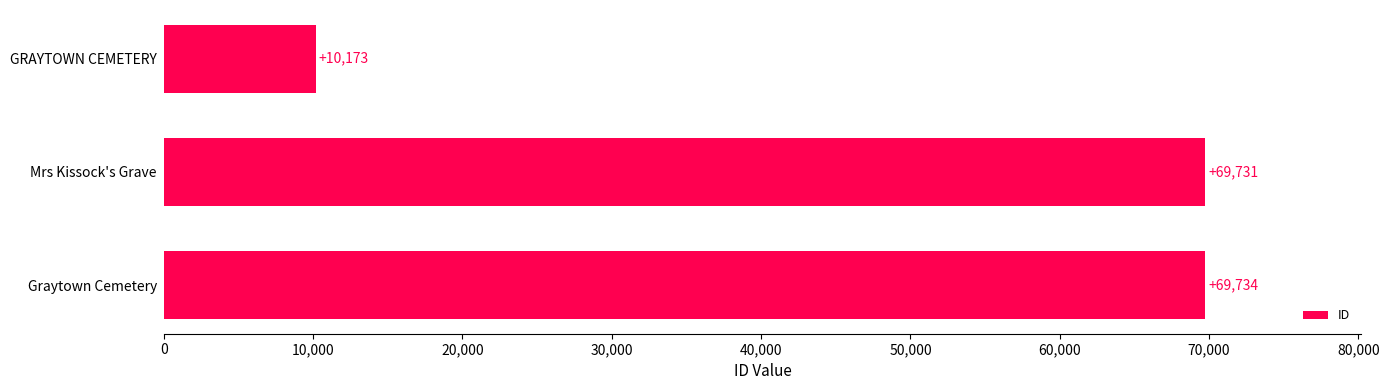

Does the chart contain stacked bars?

No